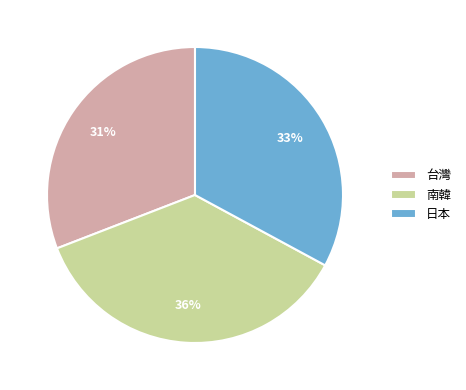

Between 日本 and 台灣, which is larger?

日本